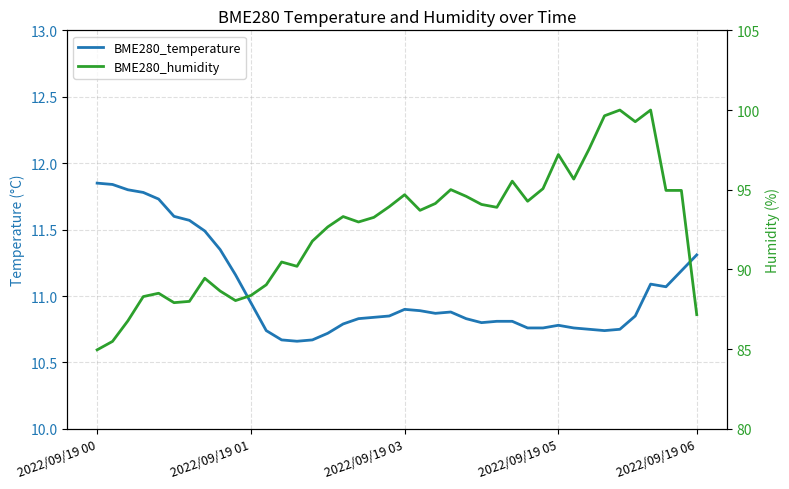

What is the sum of all BME280_temperature values?

441.5